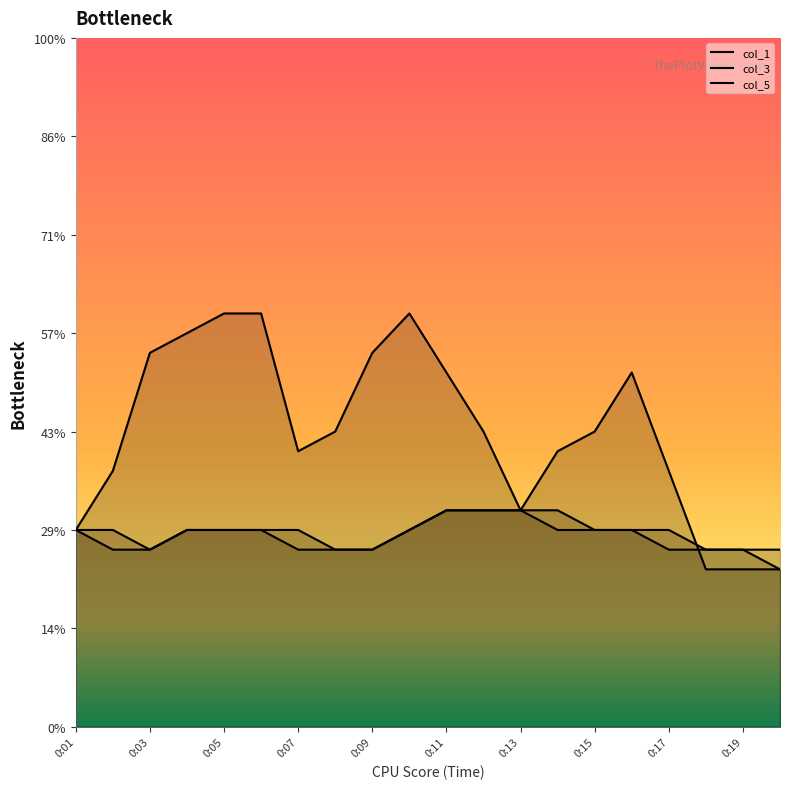

Where does the col_5 series first go above 1?

0:02